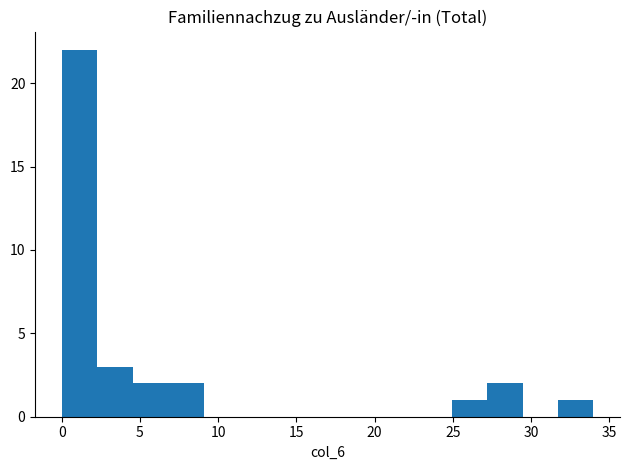

Reading left to right, transcribe this chart: for each bar, give the range it covers on the x-axis and its height. Neither the bar edges nor the heights are printed on the chart, so give them approximately, as read against the axes.

0.0 to 2.5: 22
2.5 to 4.5: 3
4.5 to 7.0: 2
7.0 to 9.0: 2
9.0 to 11.5: 0
11.5 to 13.5: 0
13.5 to 16.0: 0
16.0 to 18.0: 0
18.0 to 20.5: 0
20.5 to 22.5: 0
22.5 to 25.0: 0
25.0 to 27.0: 1
27.0 to 29.5: 2
29.5 to 31.5: 0
31.5 to 34.0: 1